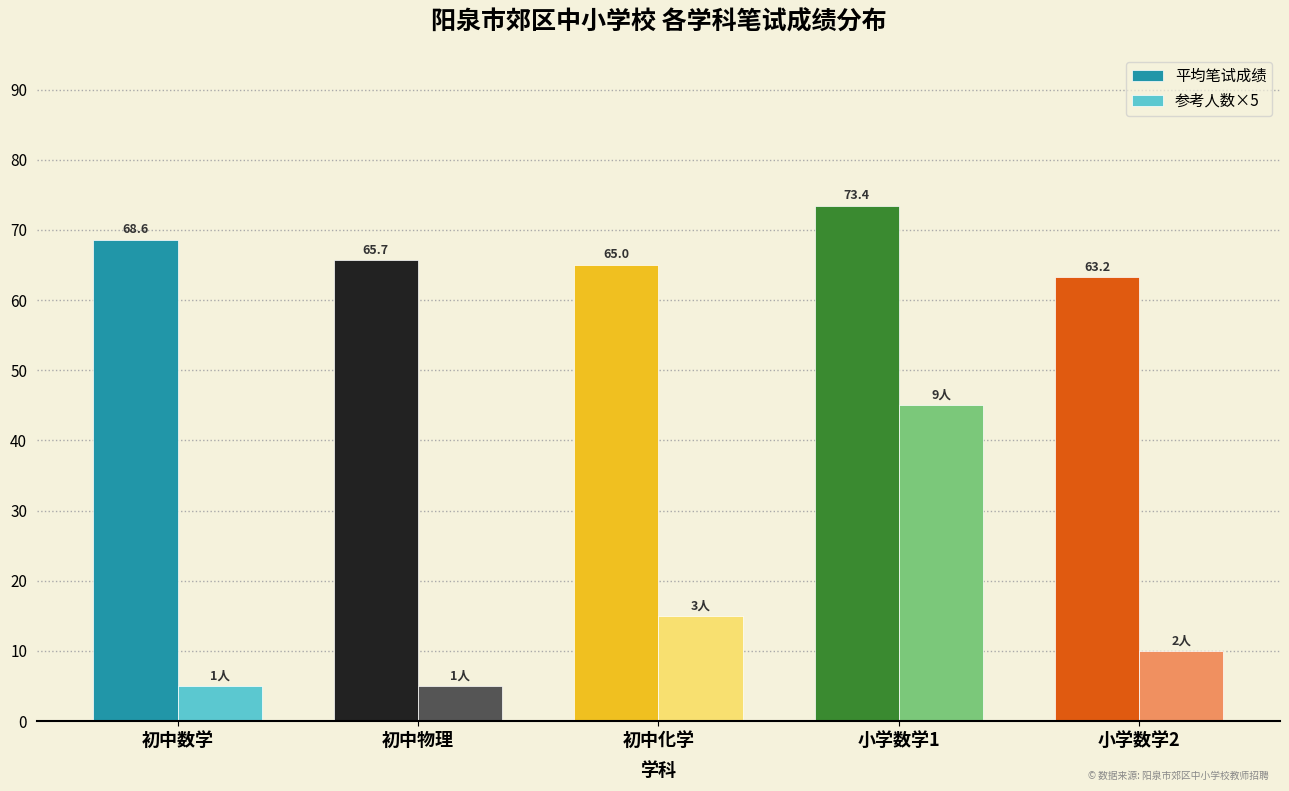

List the series in order of their overall mean, lowest first.

参考人数×5, 平均笔试成绩